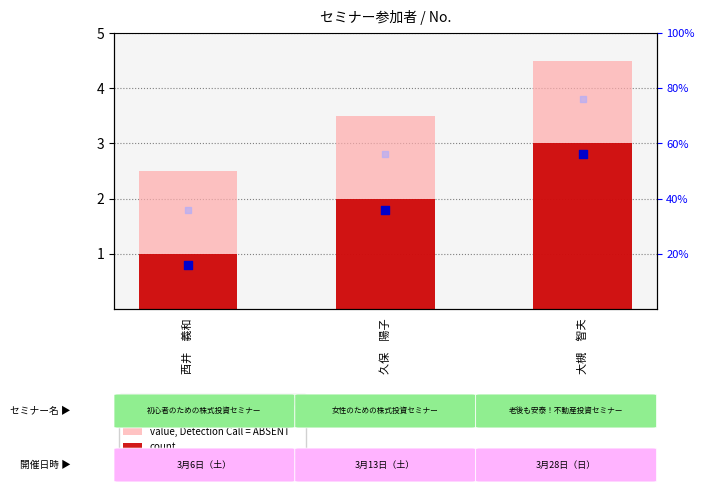

Which series reaches the minimum Y coordinate?

percentile rank within the sample